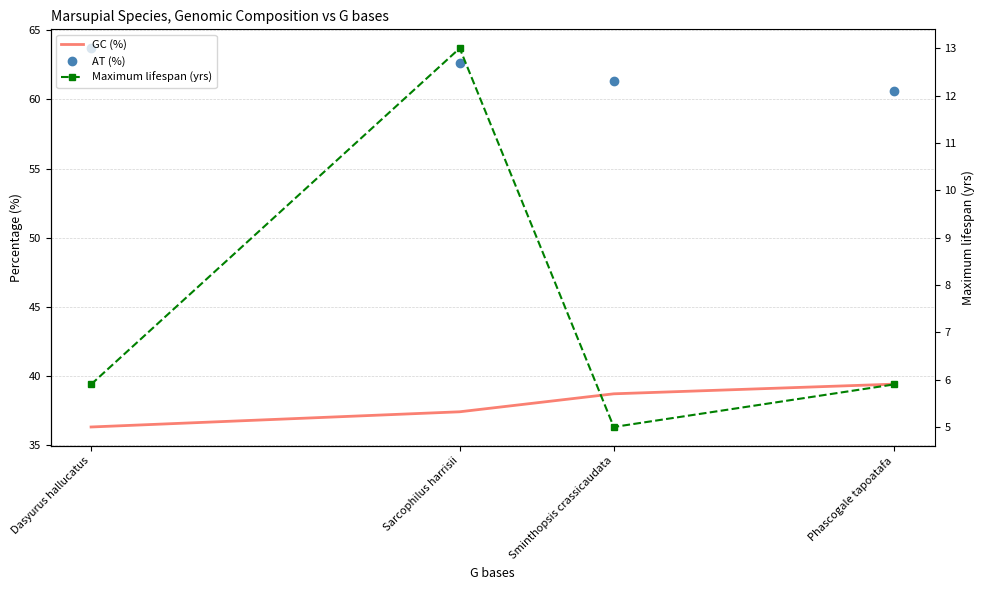

Does the chart have visible grid lines?

Yes